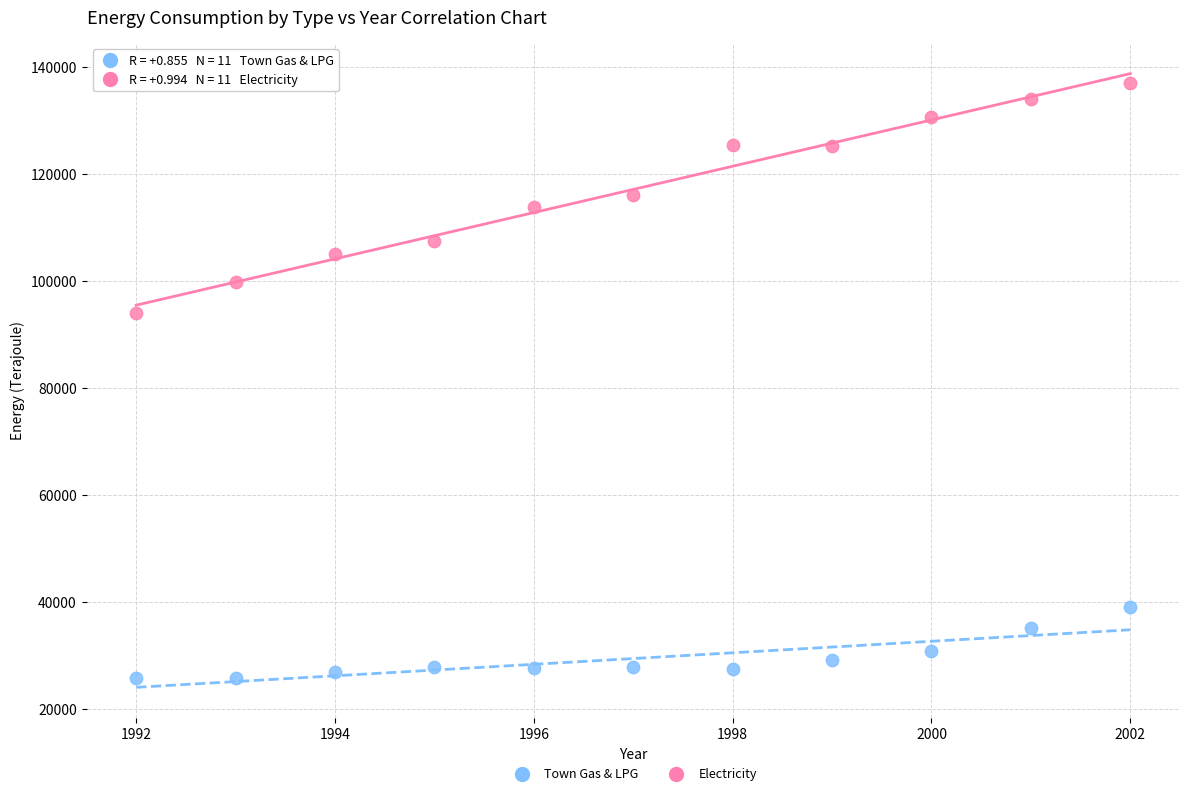

Across all series, what Y value is closest to 81491?

94152